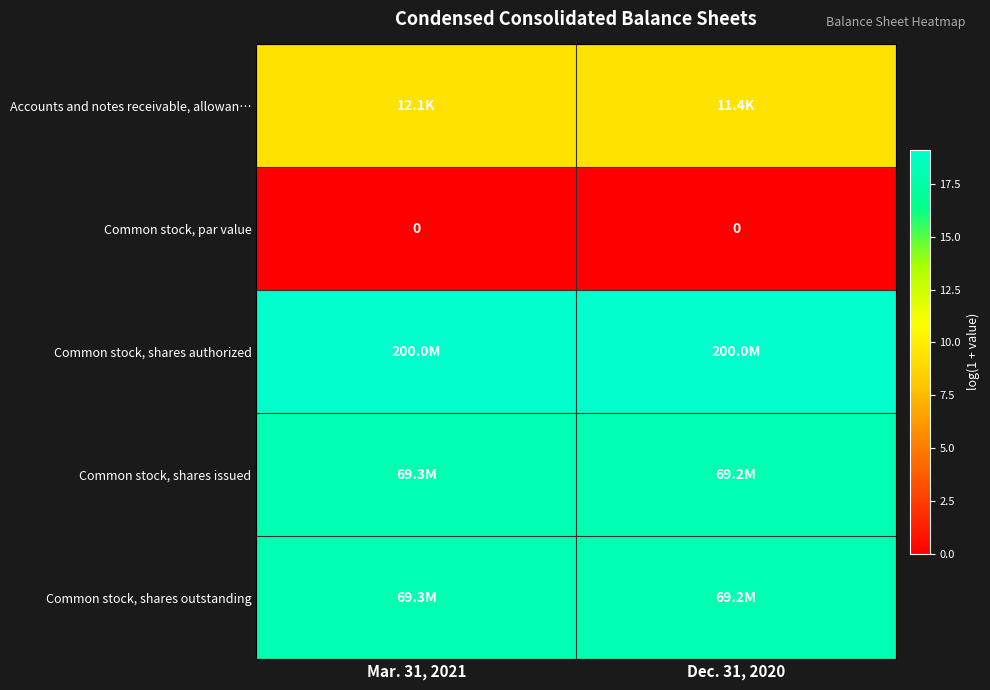

Which series has the largest total across all categories?

Common stock, shares authorized